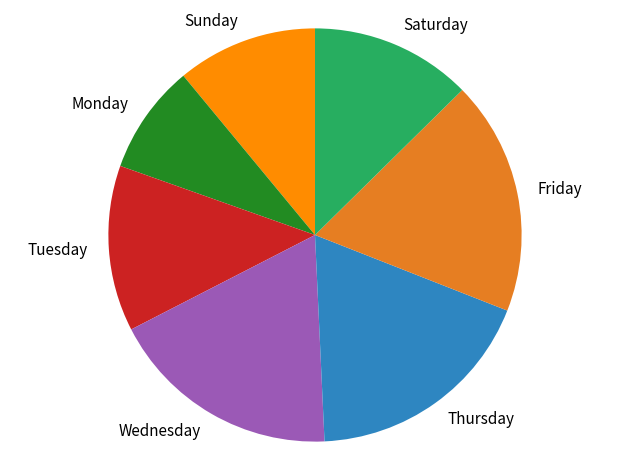

Count the number of slices in the pie.

7